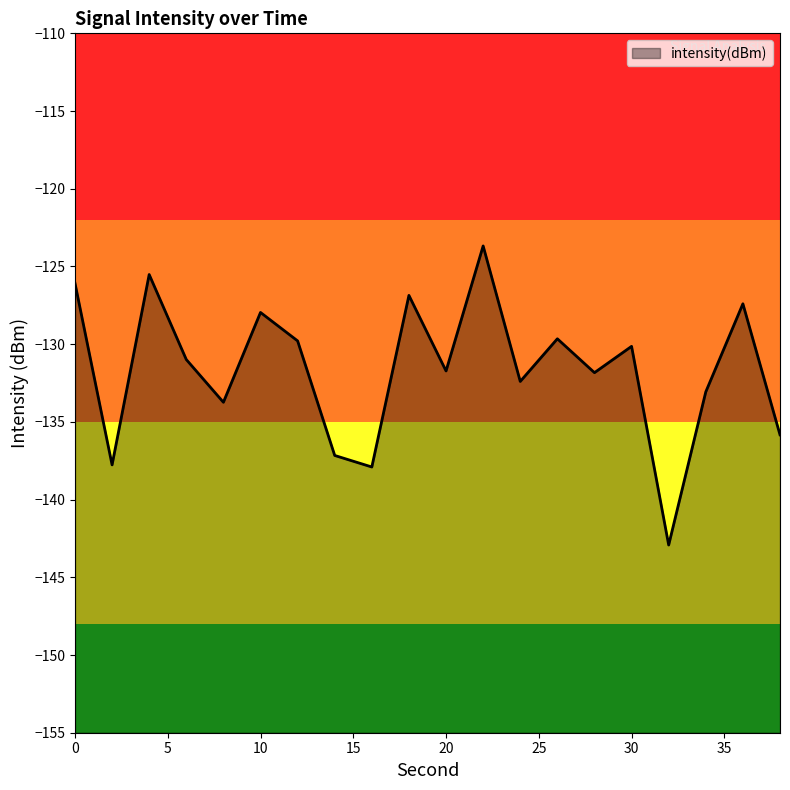

Which label corresponds to the smallest value in the chart?

32